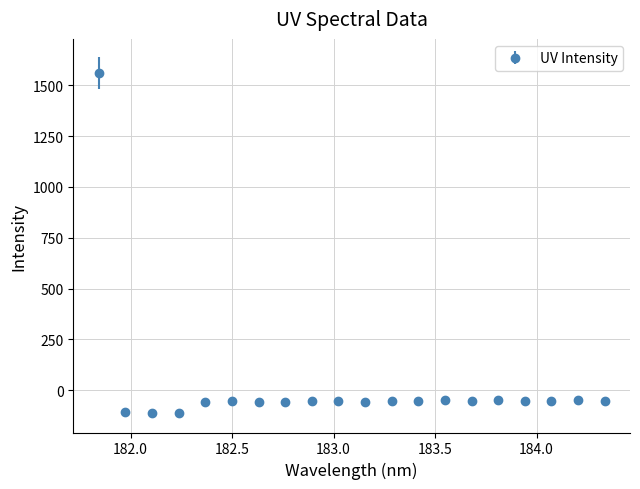

What is the average value?

18.1